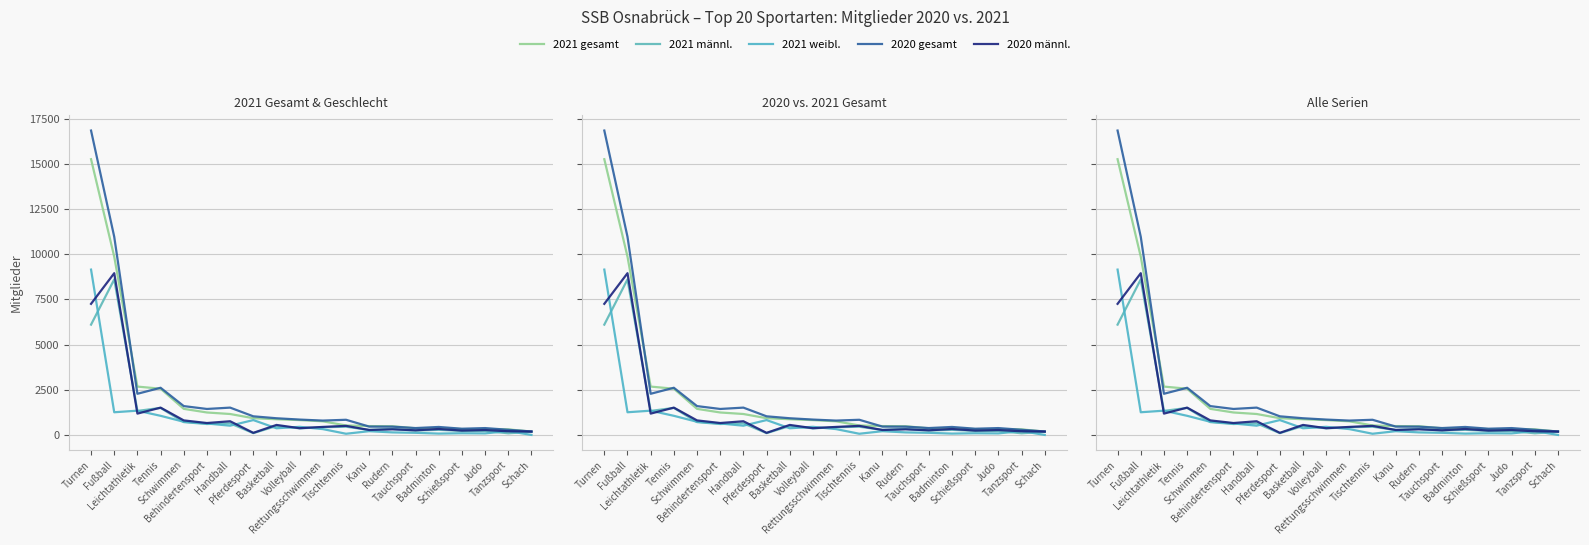

In 2020 männl., how many points are higher than both neighbors (excluding endpoints)?

8